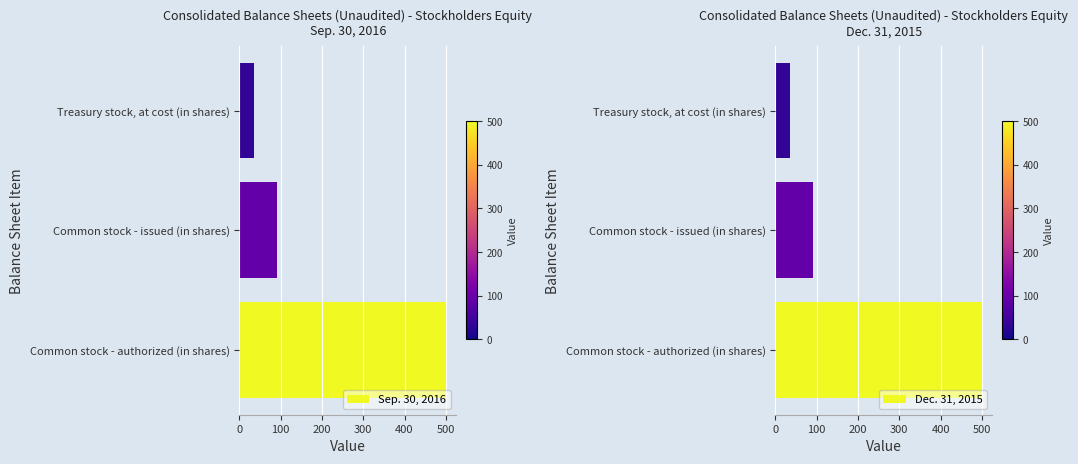

What is the greatest value displayed?

500.0